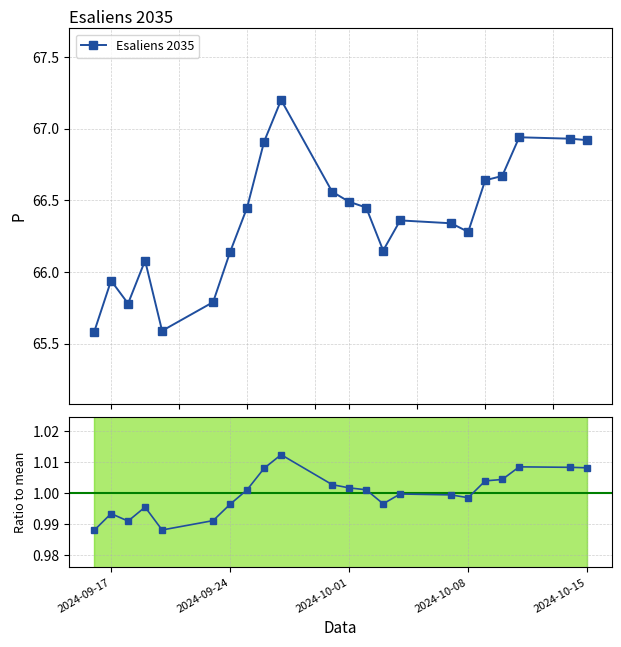

True or false: Esaliens 2035 has more than 0 points higher than both neighbors.

True